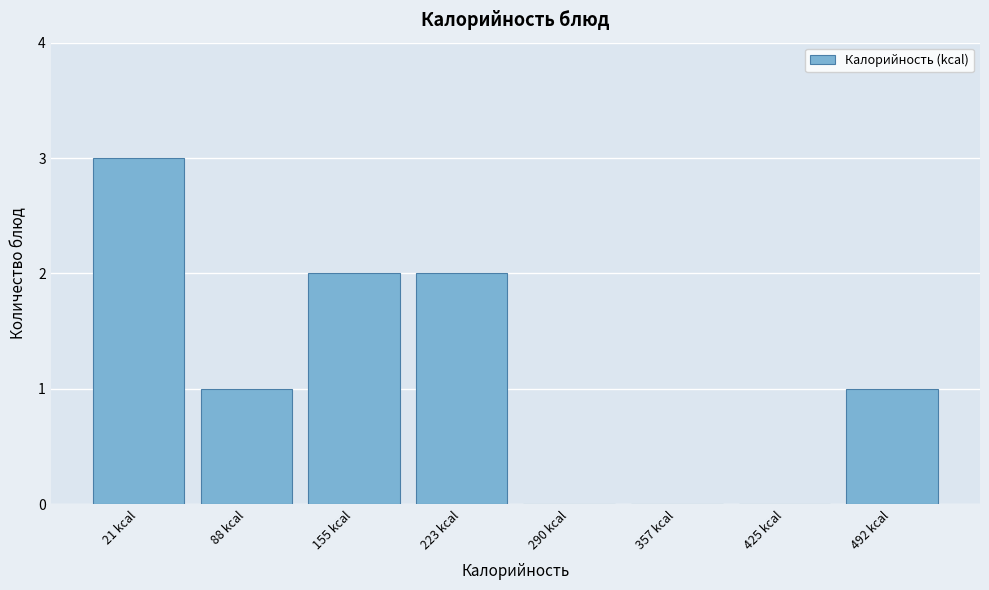

Reading right to left, extract all data points from this chart.

492 kcal=1	425 kcal=0	357 kcal=0	290 kcal=0	223 kcal=2	155 kcal=2	88 kcal=1	21 kcal=3